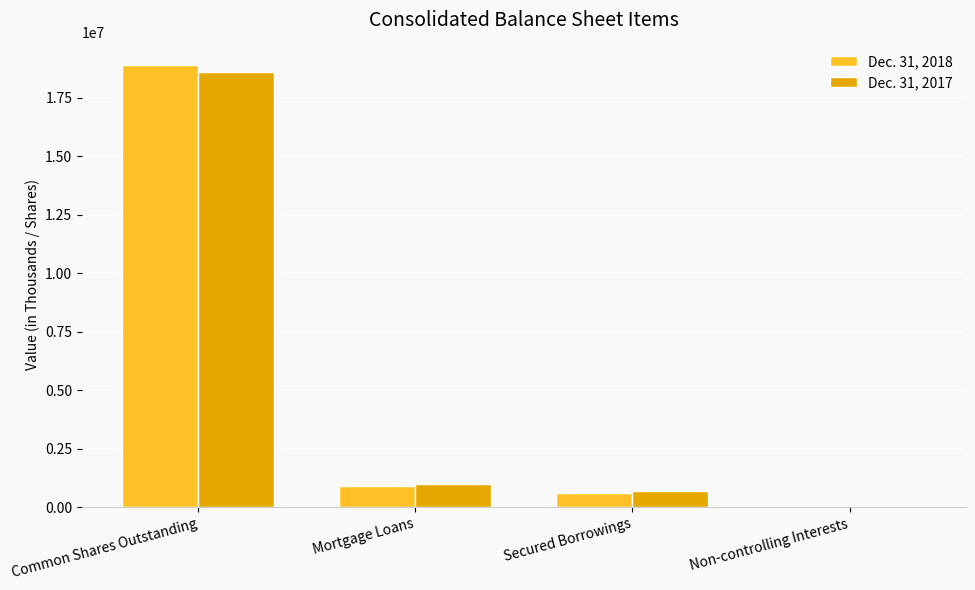

What is the maximum value shown in the chart?

18909874